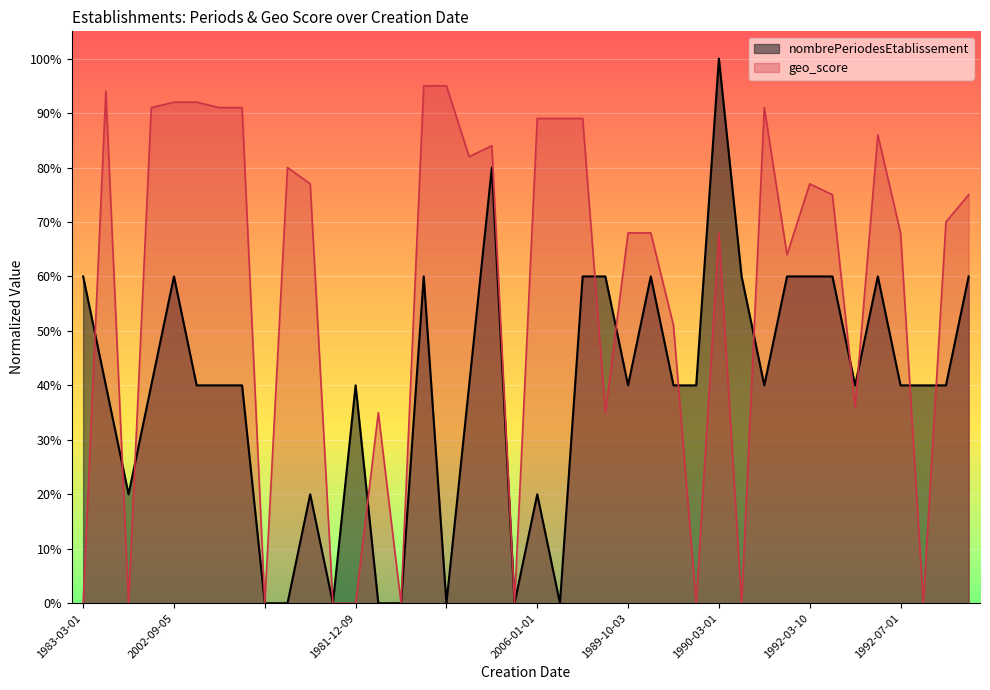

At which category is the sum across all series the highest?

1990-03-01